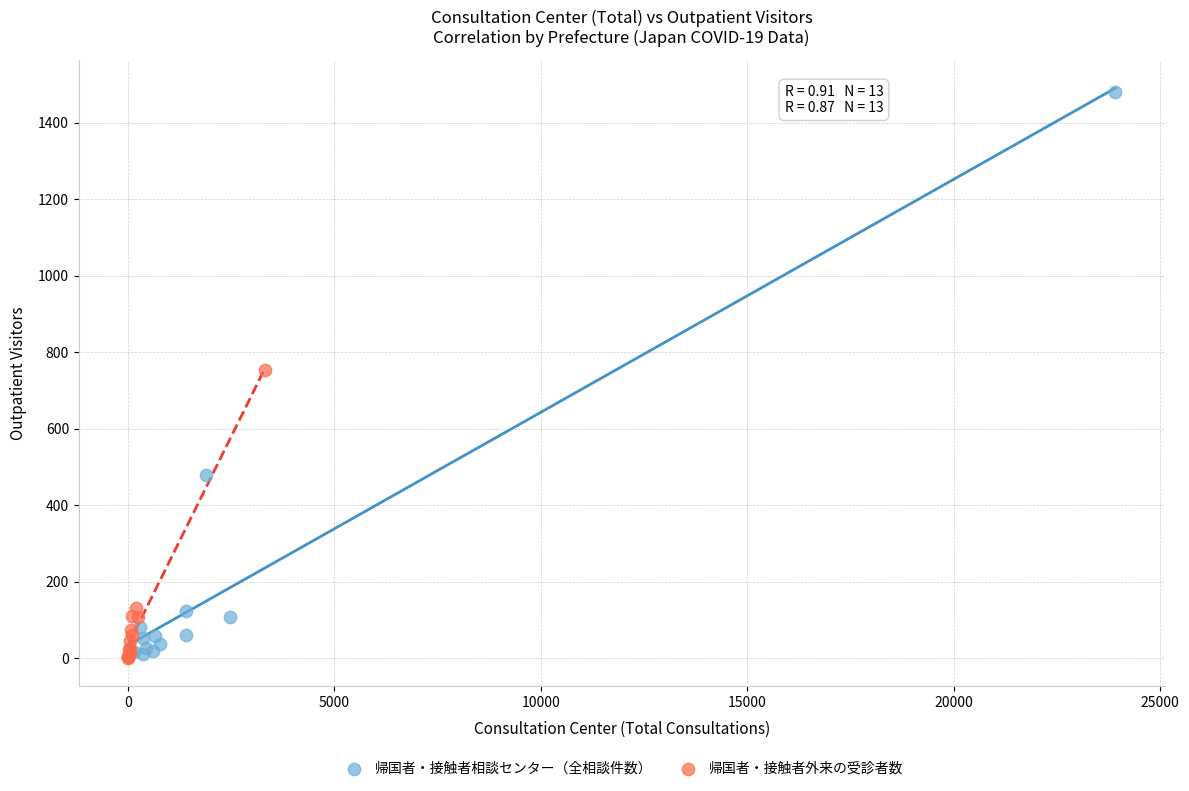

Which series reaches the maximum Y coordinate?

帰国者・接触者相談センター（全相談件数）